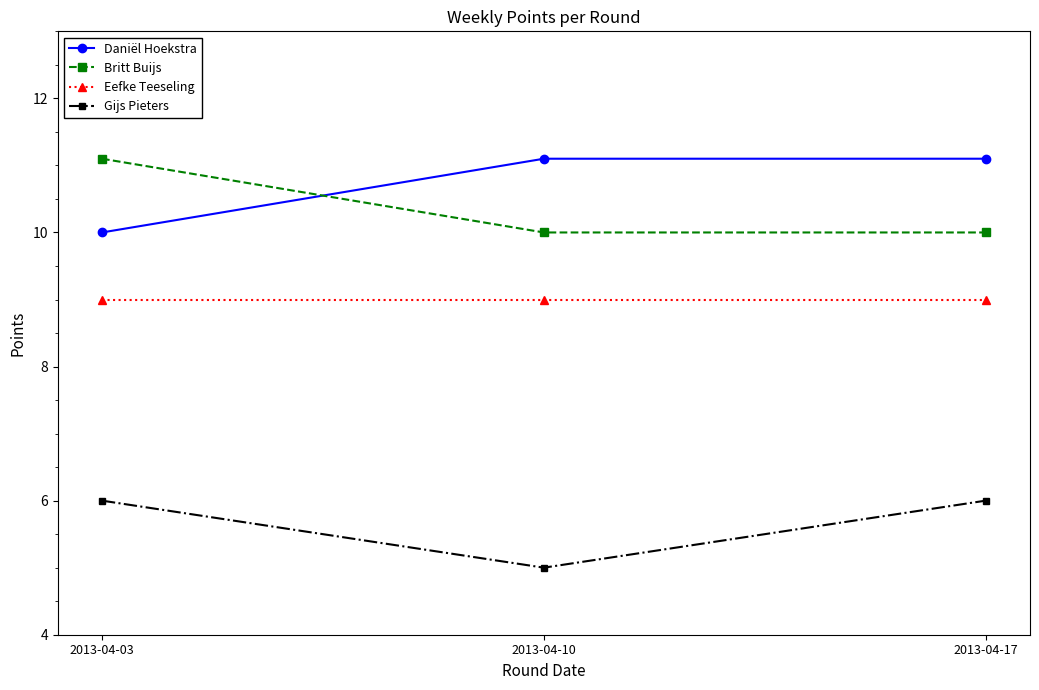

Which category has the lowest value in the Gijs Pieters series?

2013-04-10